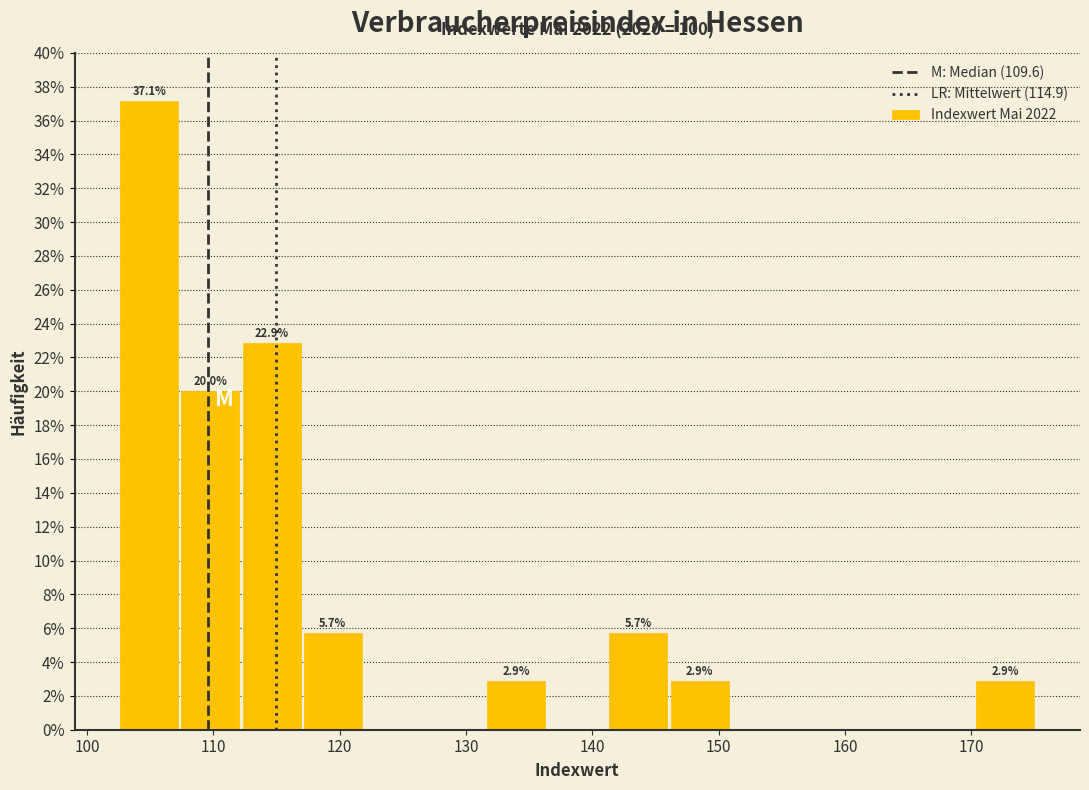

Which range on the x-axis has the tallest bar?

103 to 107